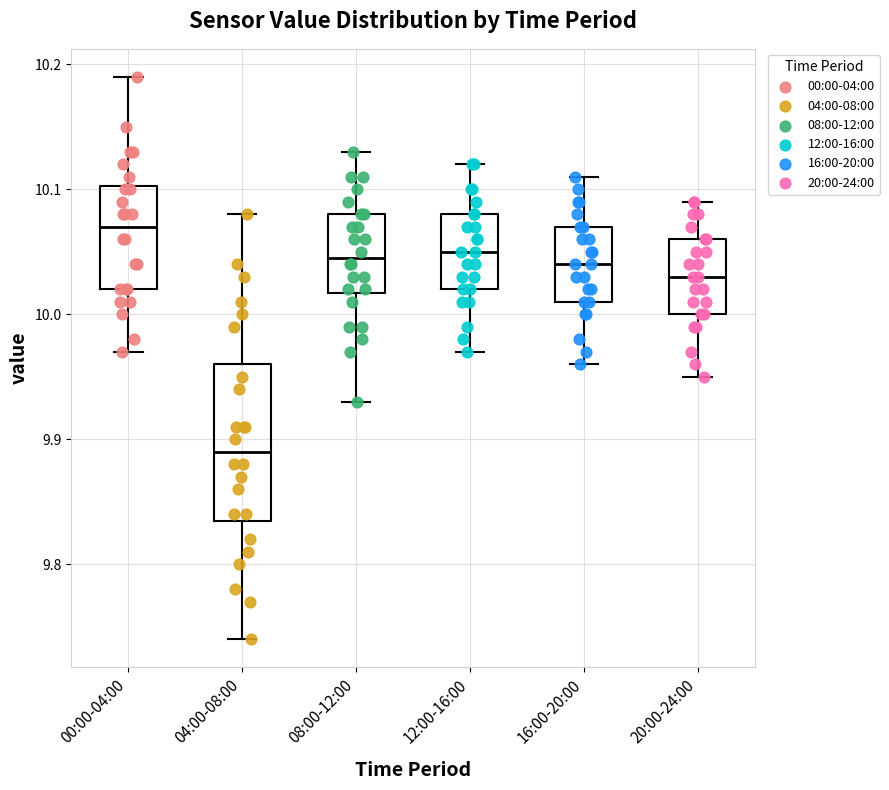

Reading left to right, read every box against the y-axis: the position of its median line, the range the box covers, and the ends of its whiskers. The values are not printed on the chart, so give them approximately, as read against the axis.

00:00-04:00: median 10.07, box 10.02 to 10.10, whiskers 9.97 to 10.19
04:00-08:00: median 9.89, box 9.84 to 9.96, whiskers 9.74 to 10.08
08:00-12:00: median 10.05, box 10.02 to 10.08, whiskers 9.93 to 10.13
12:00-16:00: median 10.05, box 10.02 to 10.08, whiskers 9.97 to 10.12
16:00-20:00: median 10.04, box 10.01 to 10.07, whiskers 9.96 to 10.11
20:00-24:00: median 10.03, box 10.00 to 10.06, whiskers 9.95 to 10.09